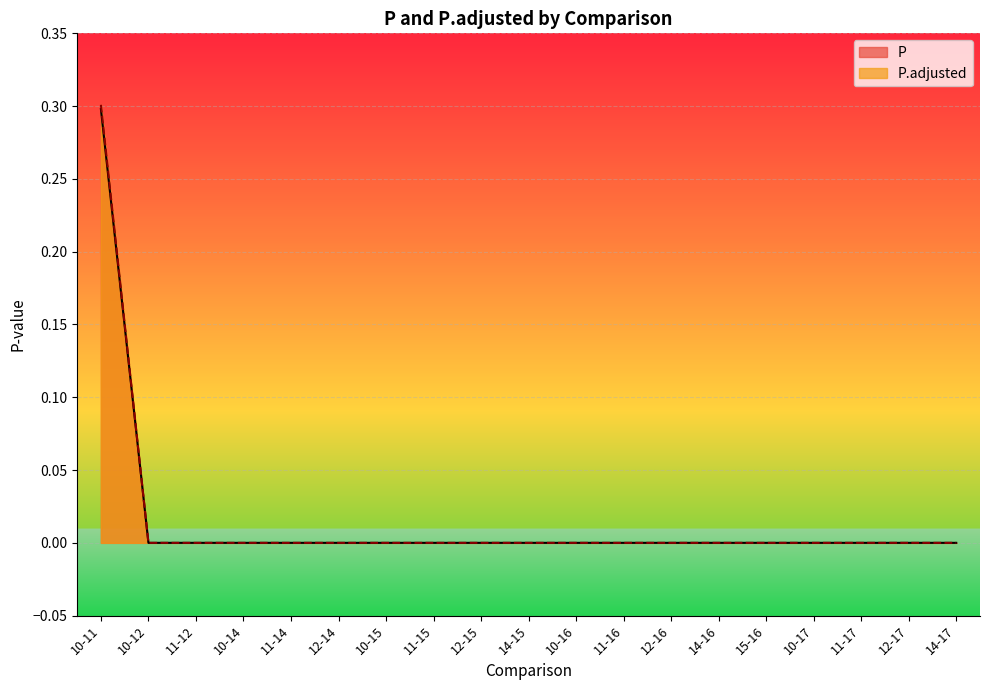

True or false: P.adjusted and P intersect in this chart.

False